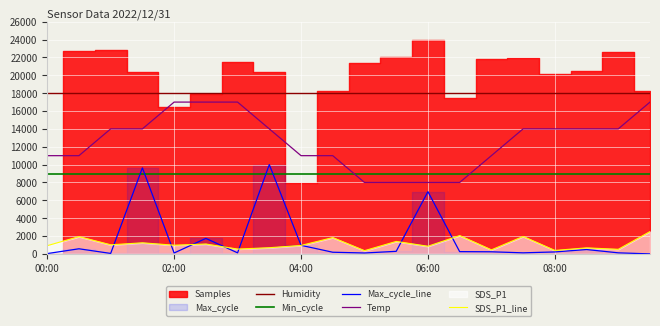

Is it true that Temp equals 11000.0 at 00:00?

True